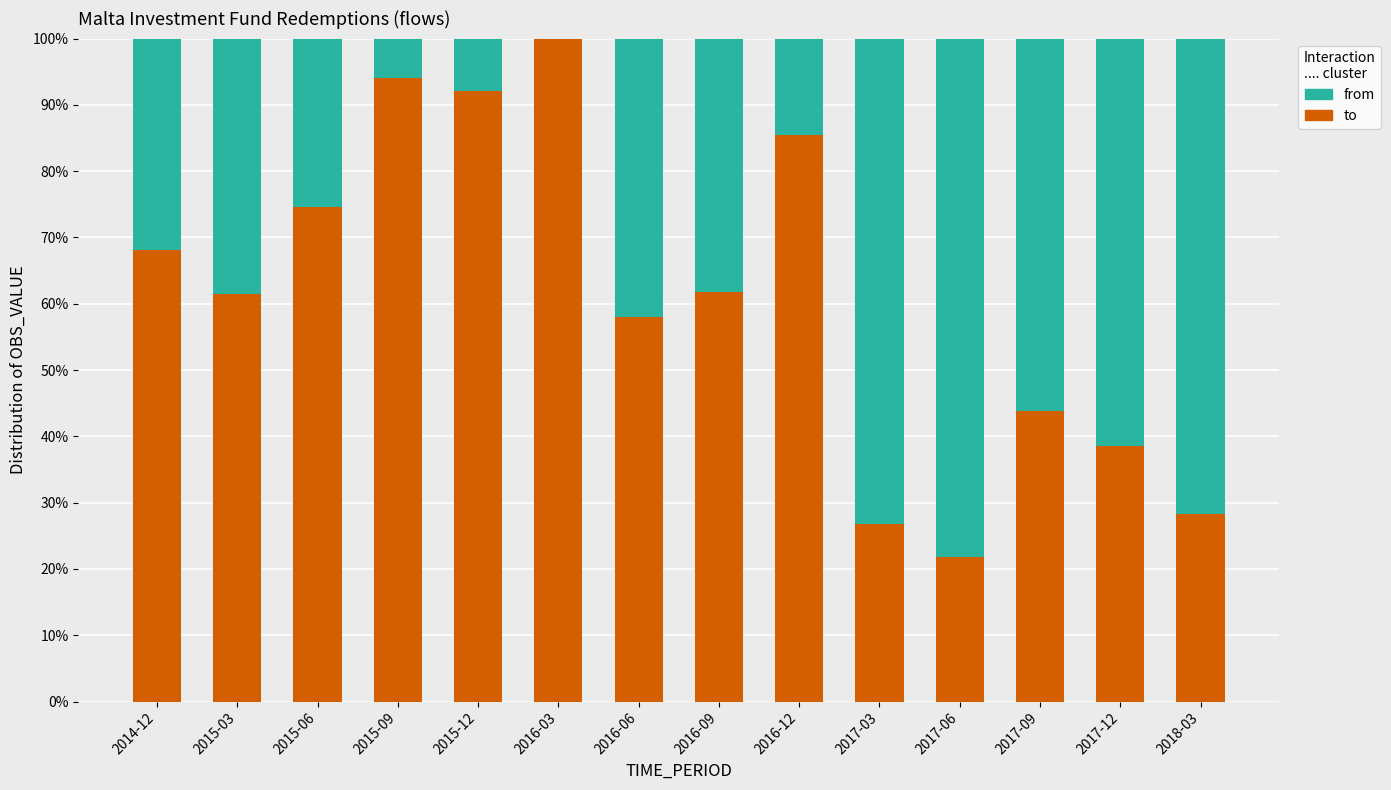

Which series has the largest total across all categories?

to